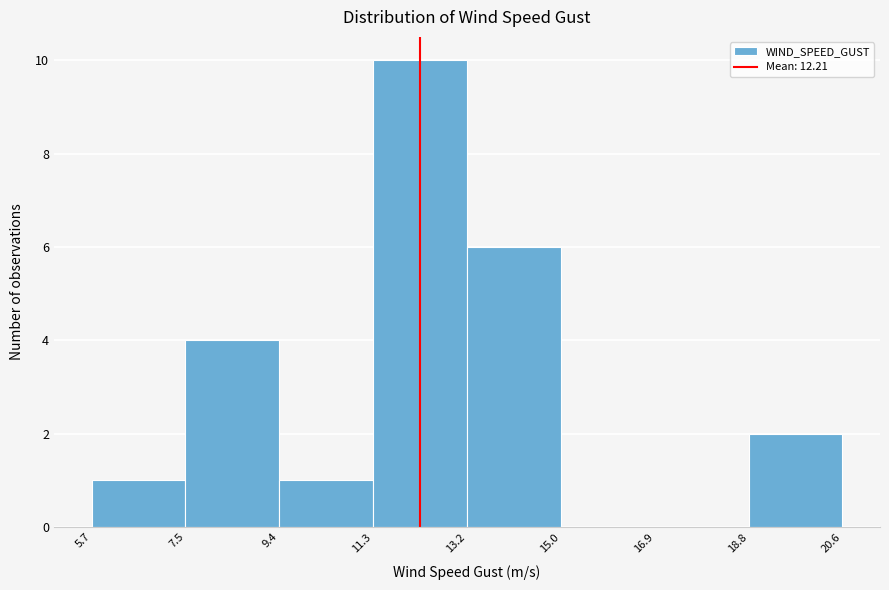

Reading left to right, transcribe this chart: for each bar, give the range it covers on the x-axis and its height. The values are not printed on the chart, so give them approximately, as read against the axis.

5.7 to 7.5: 1
7.5 to 9.4: 4
9.4 to 11.3: 1
11.3 to 13.2: 10
13.2 to 15.0: 6
15.0 to 16.9: 0
16.9 to 18.8: 0
18.8 to 20.6: 2